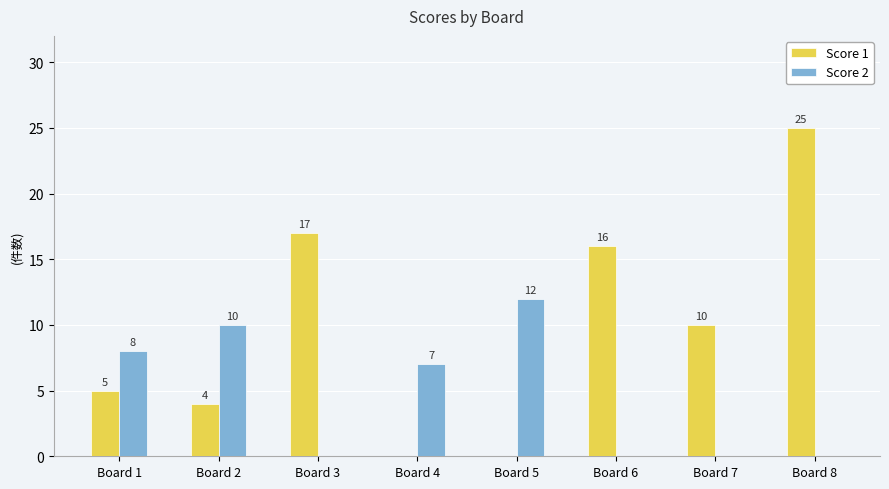

What is the maximum value for Score 2?

12